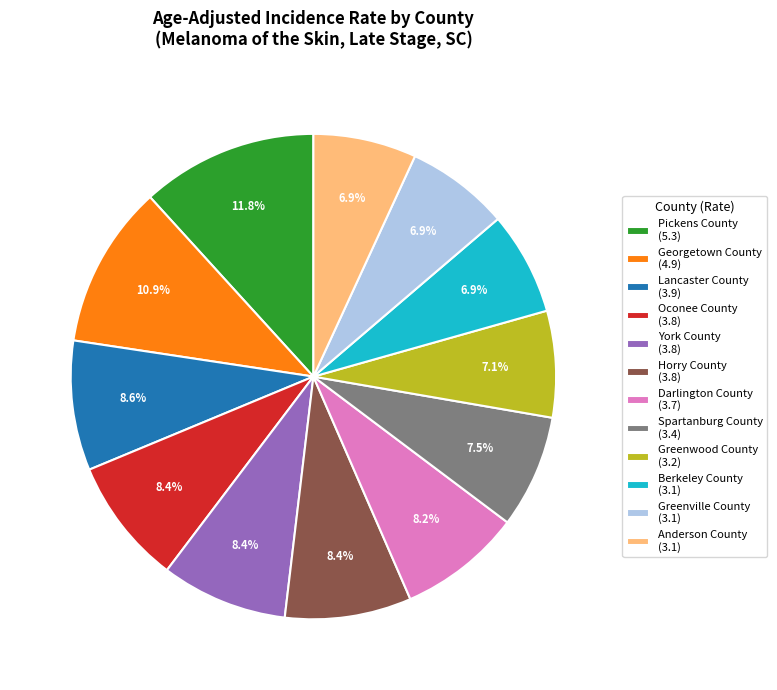

Is there a majority slice in this chart?

No